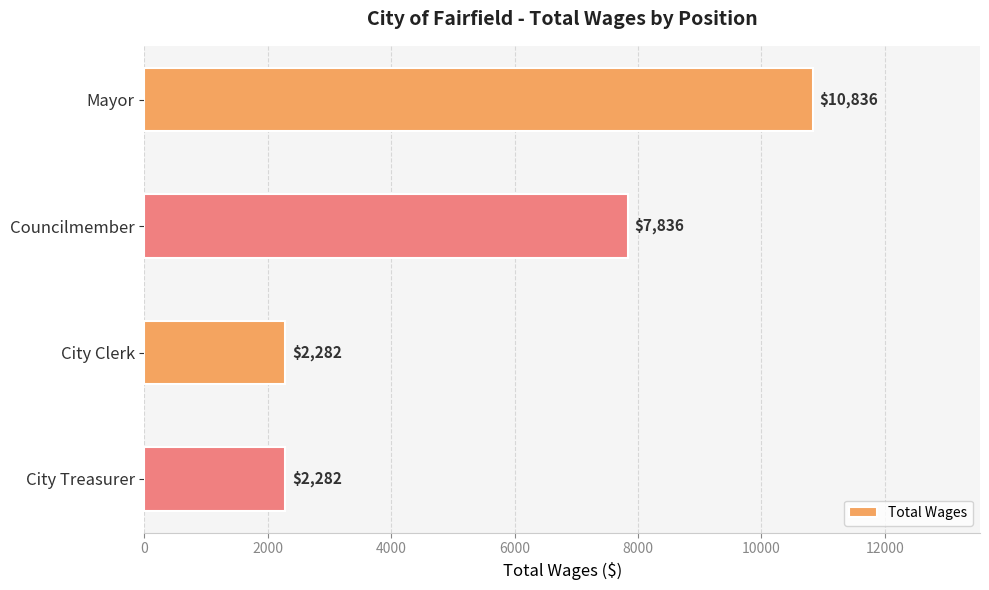

Reading top to bottom, list all the values displayed in this chart.

10836	7836	2282	2282